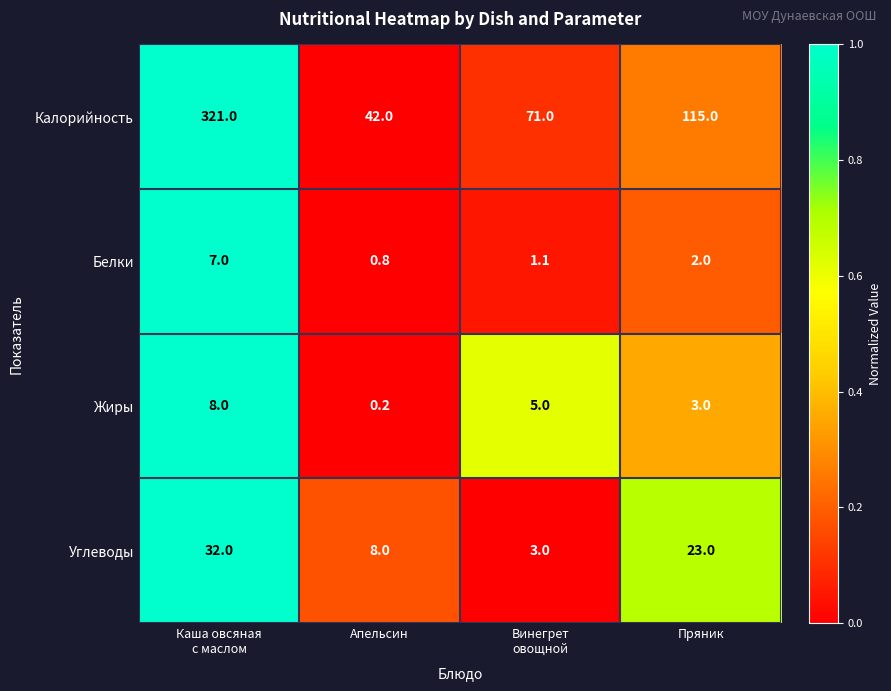

Reading left to right, transcribe all the data shown in this chart.

Калорийность: 321.0	42.0	71.0	115.0
Белки: 7.0	0.8	1.1	2.0
Жиры: 8.0	0.2	5.0	3.0
Углеводы: 32.0	8.0	3.0	23.0